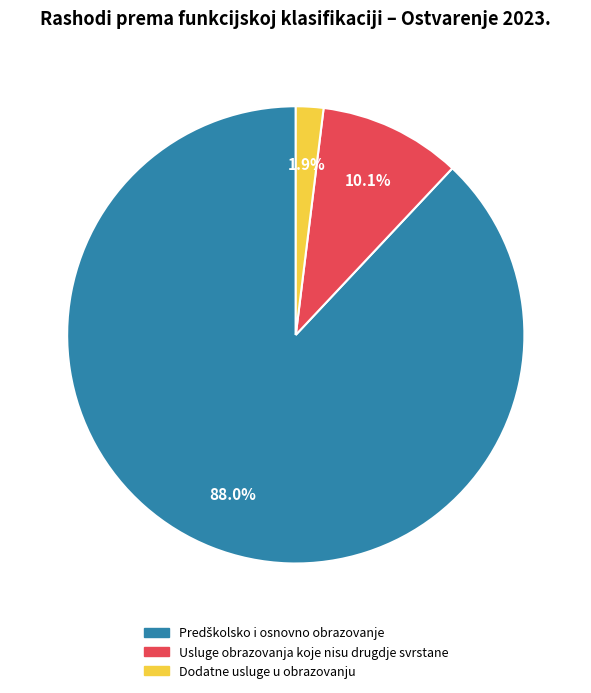

Combined, do Usluge obrazovanja koje nisu drugdje svrstane and Dodatne usluge u obrazovanju account for over 50%?

No